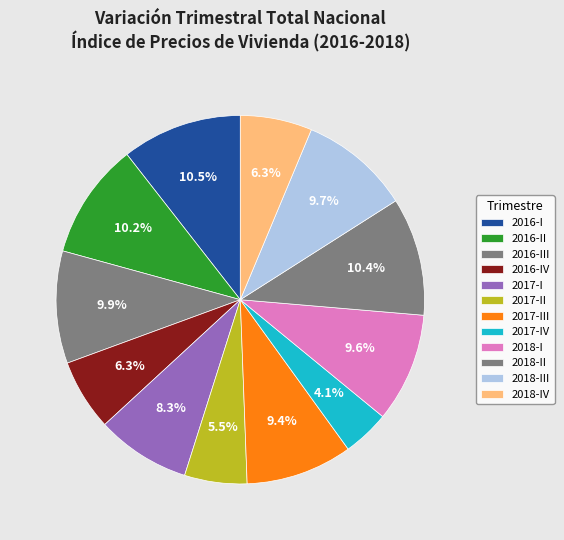

How many segments does this pie chart have?

12